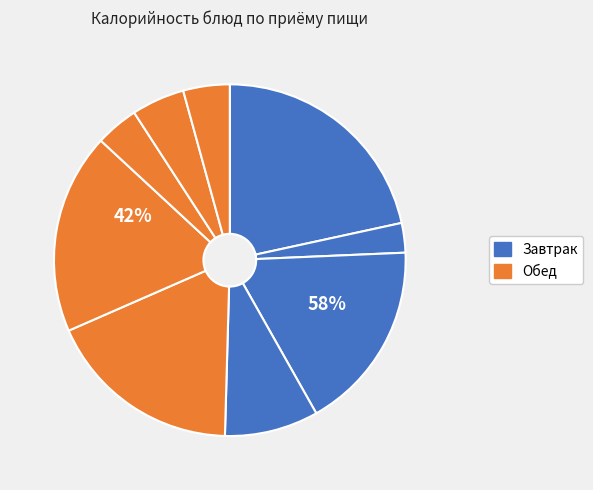

The Каша гречневая рассыпчатая slice represents 11% of the pie. True or false?

False